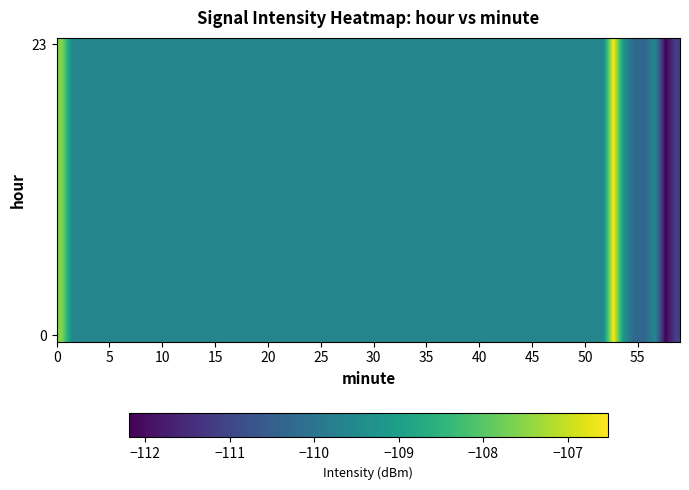

List the series in order of their peak value, highest first.

23, 0